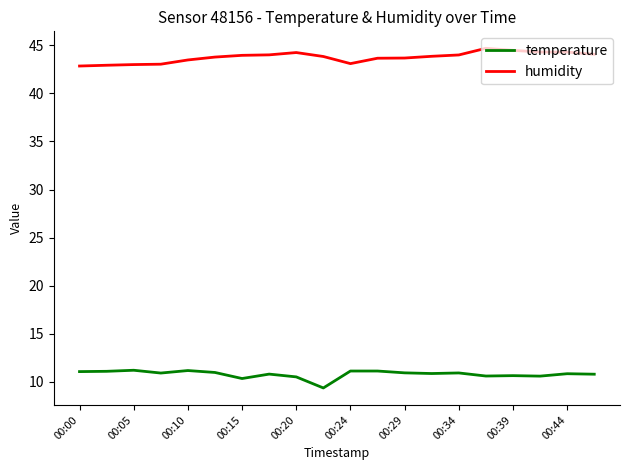

What is the lowest value of the humidity series?

42.8